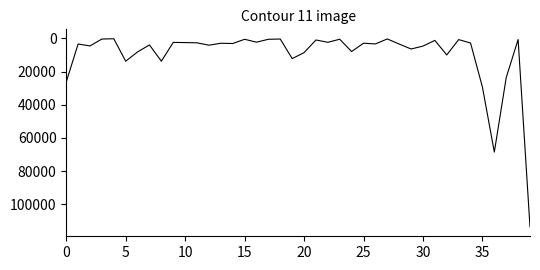

How many lines are shown in the chart?

1